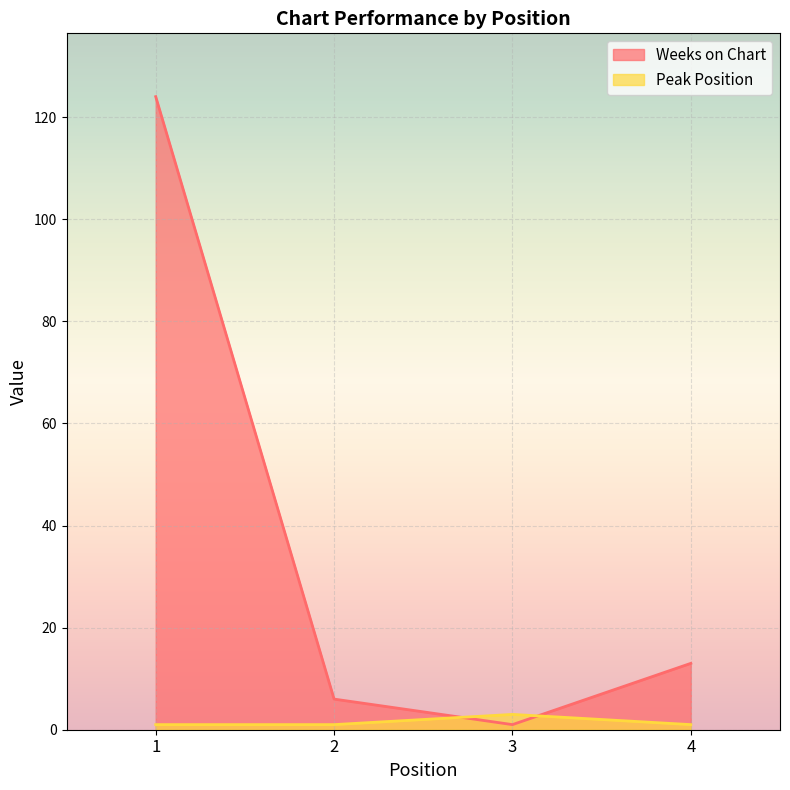

What is the difference between the Weeks on Chart values at 2 and 1?

118